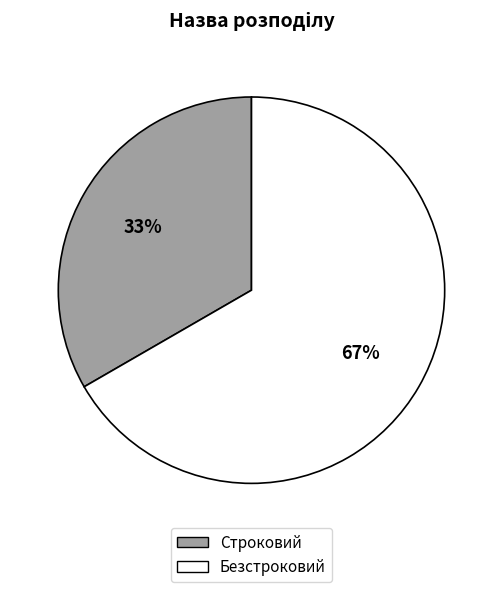

To the nearest percent, what is the average slice percentage?

50%